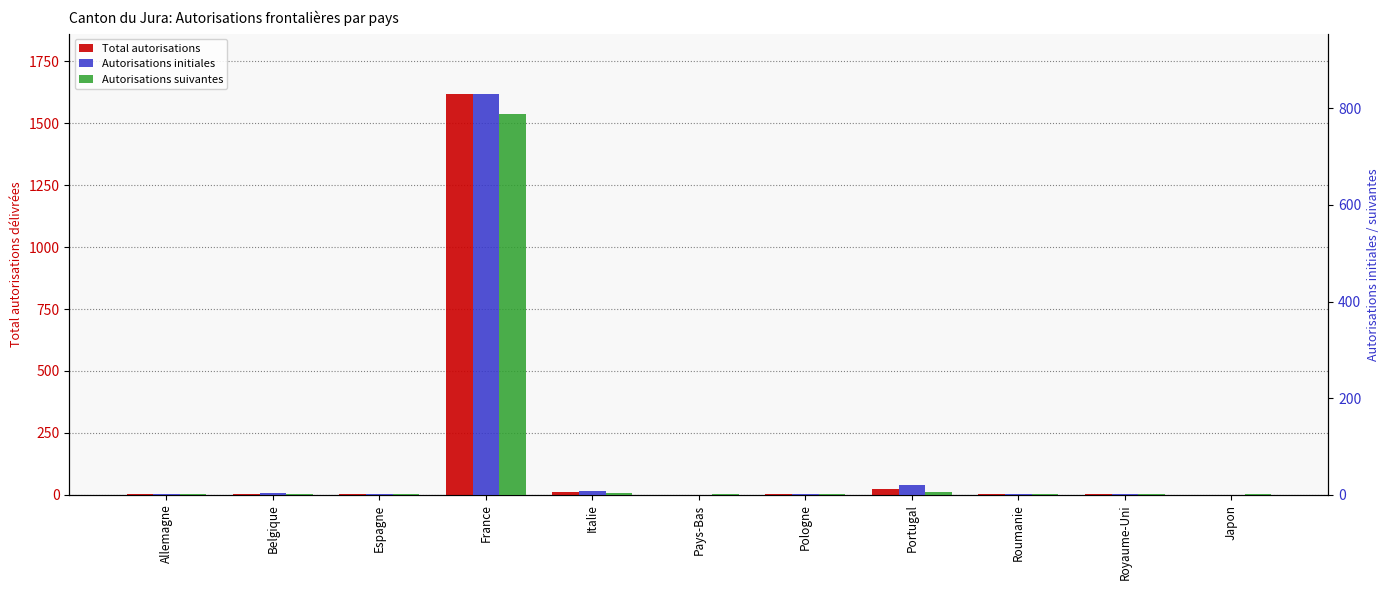

Reading left to right, list all the values displayed in this chart.

Total autorisations: 3	4	4	1619	10	1	3	25	3	2	1
Autorisations initiales: 2	3	2	830	7	0	1	20	2	1	0
Autorisations suivantes: 1	1	2	789	3	1	2	5	1	1	1